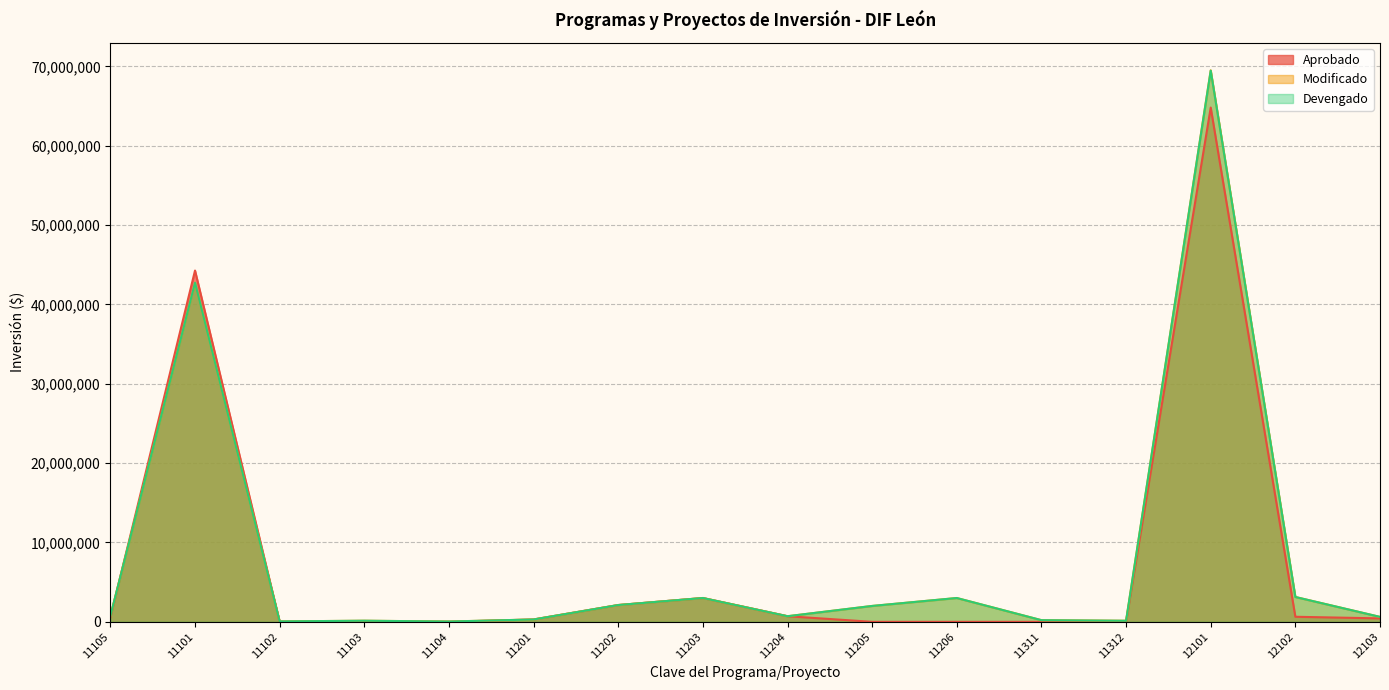

Reading left to right, what are all the values shown in this chart?

Aprobado: 557552.3	44273063.8	0.0	0.0	0.0	295000.0	2115000.0	3000000.0	705000.0	0.0	0.0	0.0	0.0	64812644.3	636000.0	432500.0
Modificado: 729190.8	42738226.2	52665.7	138968.7	37332.1	295000.0	2115000.0	3000000.0	705000.0	2000000.0	3000000.0	207099.7	132492.0	69504320.6	3129974.3	620031.8
Devengado: 729190.8	42738226.2	52665.7	138968.7	37332.1	295000.0	2115000.0	3000000.0	705000.0	2000000.0	3000000.0	207099.7	132492.0	69465109.5	3129974.3	620031.8